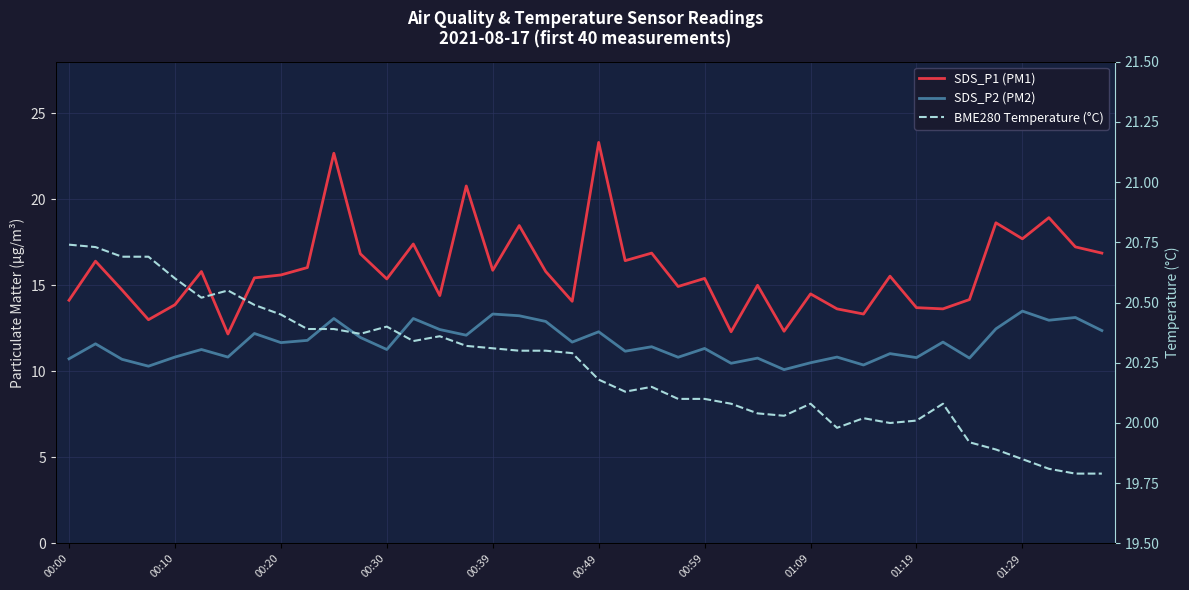

Is the value of SDS_P2 (PM2) at 32 greater than the value of SDS_P1 (PM1) at 37?

No